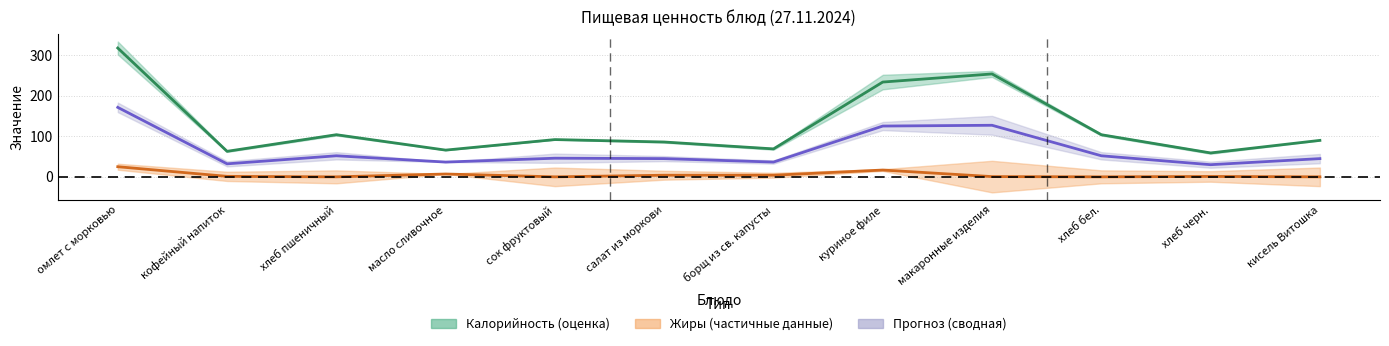

True or false: Жиры and Калорийность cross at least once.

False